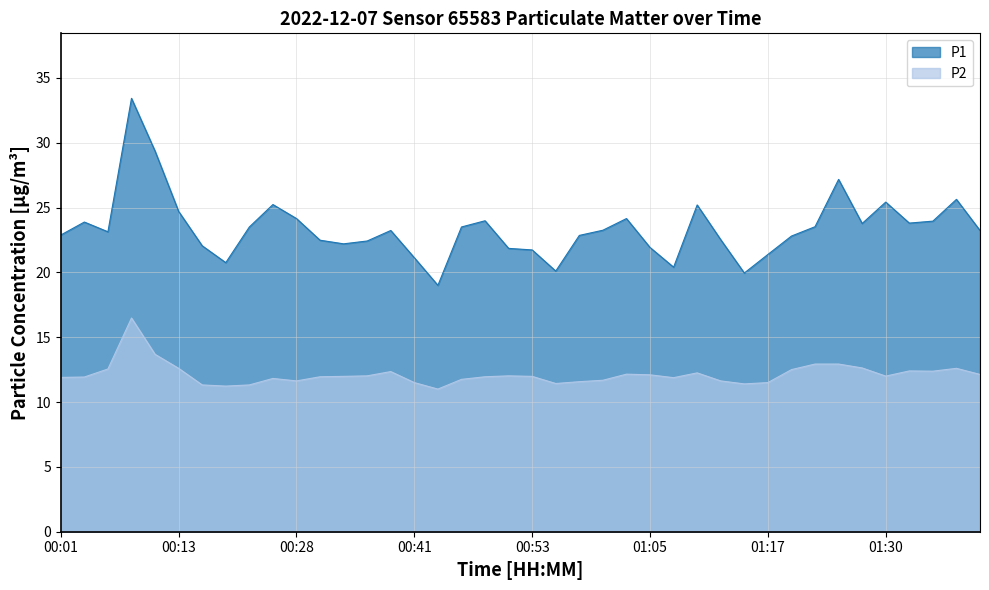

Which category has the highest value across all series?

00:09